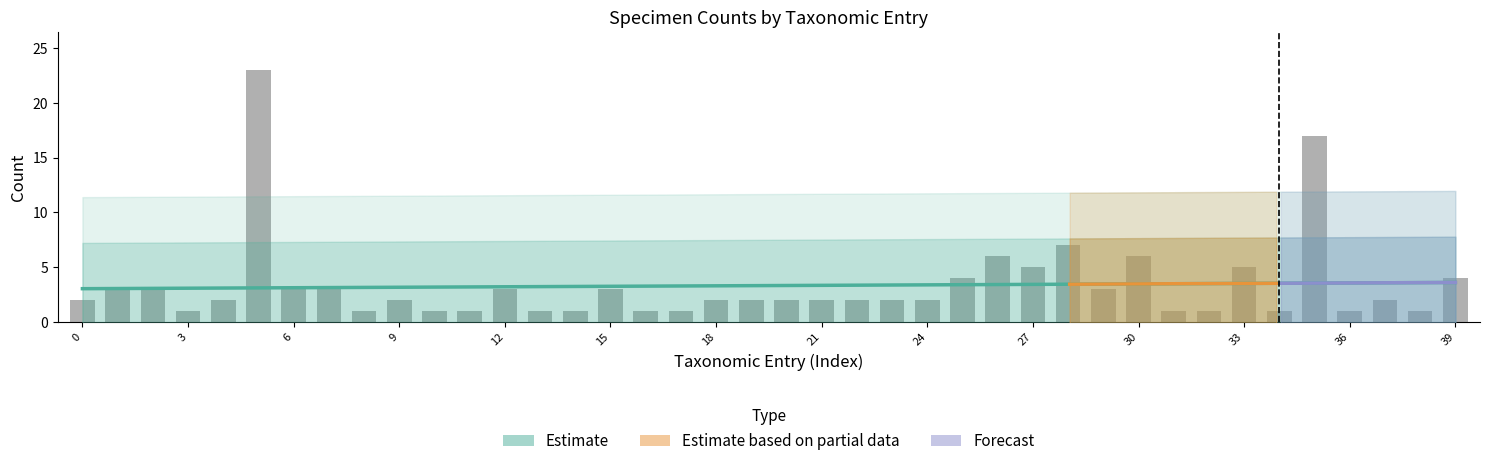

How many bars are there in total?

40